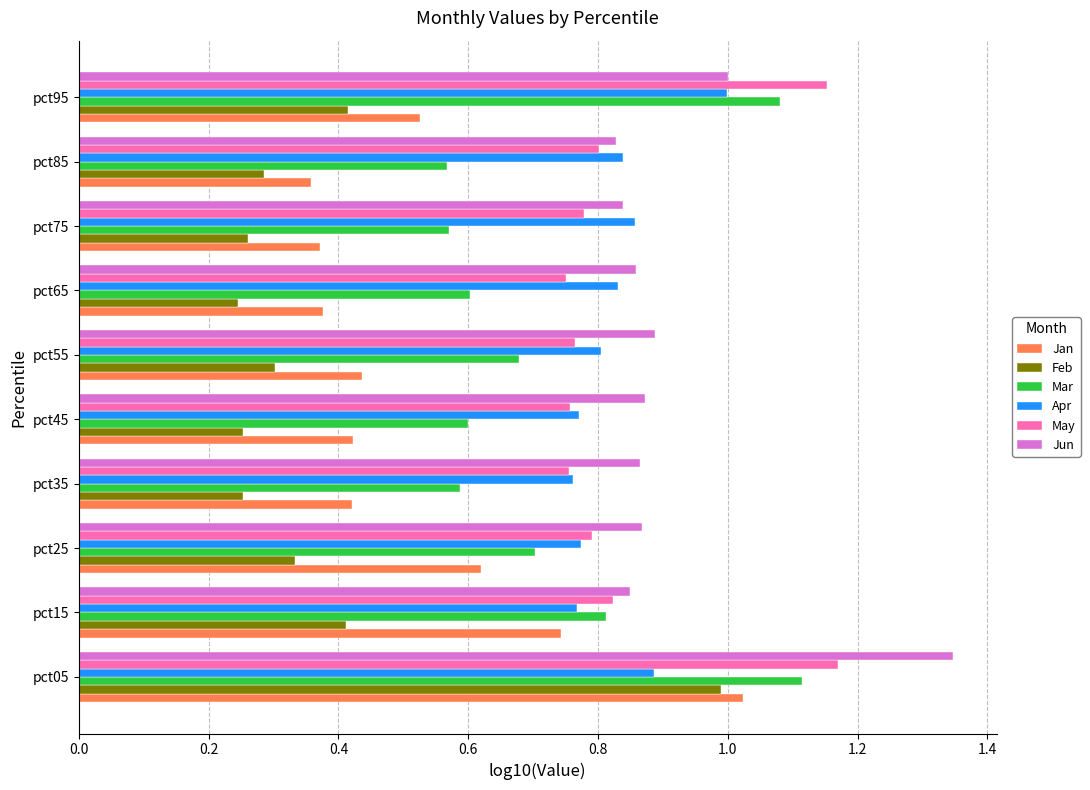

Count the number of data series in this chart.

6